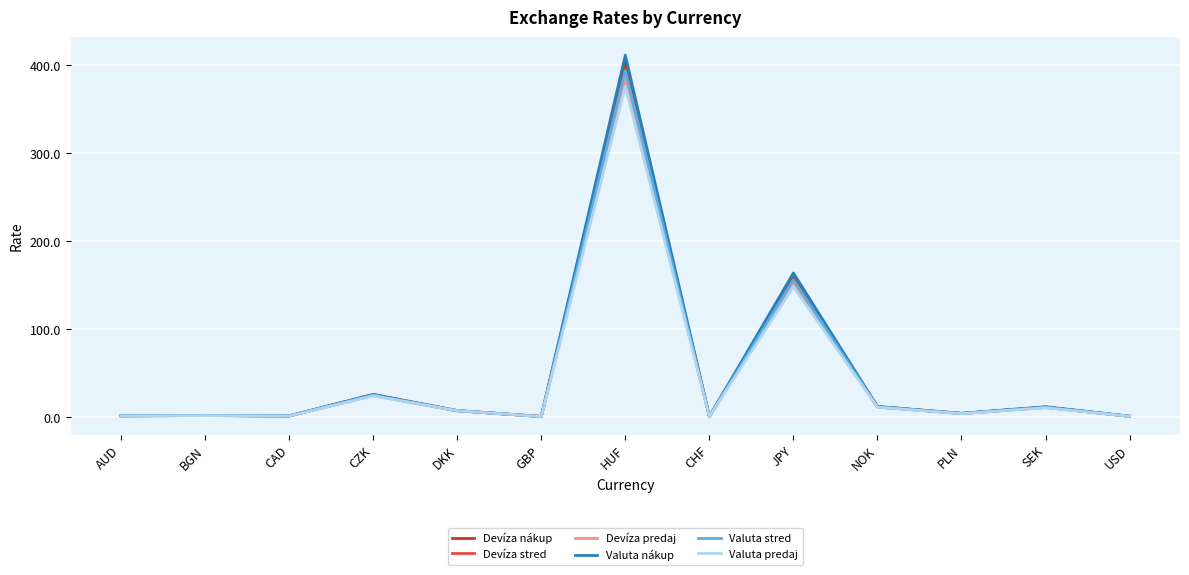

Reading right to left, what are all the values shown in this chart?

Devíza nákup: USD=1.1	SEK=11.6	PLN=4.4	NOK=12.0	JPY=159.3	CHF=1.0	HUF=402.8	GBP=0.9	DKK=7.6	CZK=25.7	CAD=1.5	BGN=2.0	AUD=1.7
Devíza stred: USD=1.1	SEK=11.3	PLN=4.3	NOK=11.8	JPY=156.2	CHF=0.9	HUF=393.9	GBP=0.8	DKK=7.5	CZK=25.2	CAD=1.5	BGN=2.0	AUD=1.7
Devíza predaj: USD=1.1	SEK=11.1	PLN=4.2	NOK=11.6	JPY=153.1	CHF=0.9	HUF=385.0	GBP=0.8	DKK=7.3	CZK=24.6	CAD=1.5	BGN=1.9	AUD=1.6
Valuta nákup: USD=1.1	SEK=12.0	PLN=4.5	NOK=12.3	JPY=164.0	CHF=1.0	HUF=411.6	GBP=0.9	DKK=7.5	CZK=26.0	CAD=1.6	BGN=2.0	AUD=1.7
Valuta stred: USD=1.1	SEK=11.3	PLN=4.3	NOK=11.8	JPY=156.2	CHF=0.9	HUF=393.9	GBP=0.8	DKK=7.5	CZK=25.2	CAD=1.5	BGN=2.0	AUD=1.7
Valuta predaj: USD=1.1	SEK=10.8	PLN=4.1	NOK=11.4	JPY=148.4	CHF=0.9	HUF=376.2	GBP=0.8	DKK=7.5	CZK=24.4	CAD=1.5	BGN=1.9	AUD=1.6